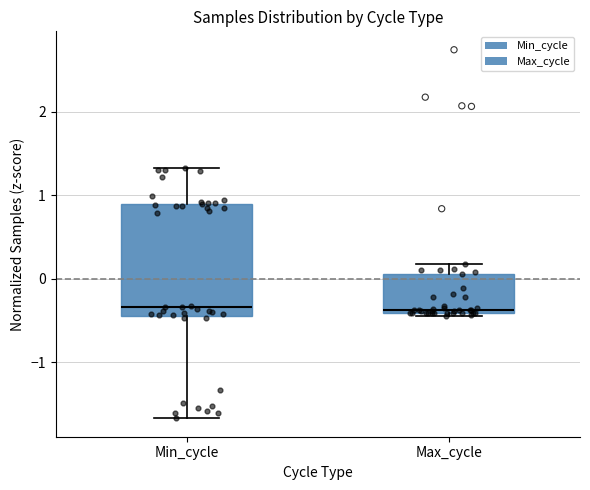

Reading left to right, read every box against the y-axis: the position of its median line, the range the box covers, and the ends of its whiskers. The values are not printed on the chart, so give them approximately, as read against the axis.

Min_cycle: median -0.3, box -0.4 to 0.9, whiskers -1.7 to 1.3
Max_cycle: median -0.4, box -0.4 to 0.1, whiskers -0.4 (just below the box's lower edge) to 0.2